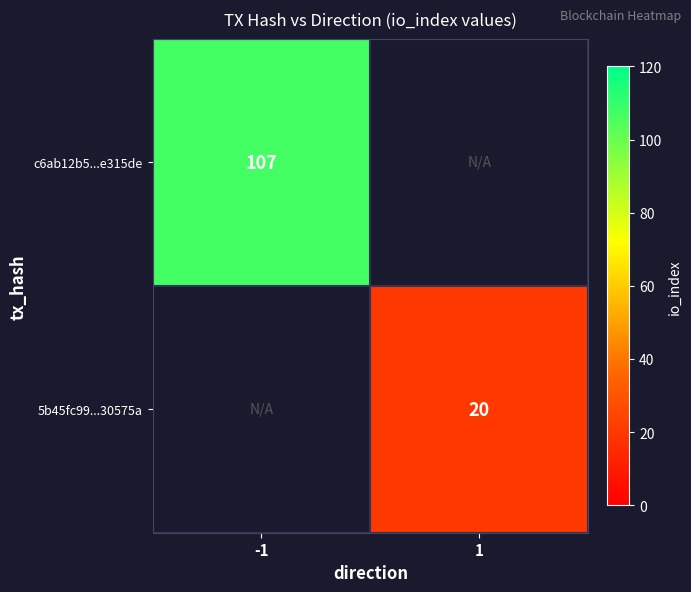

How many data points does each series have?

2